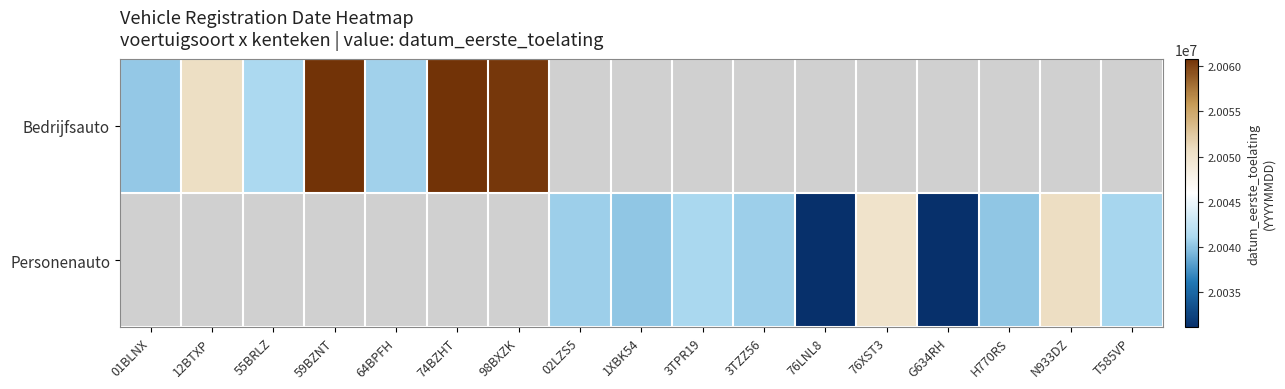

Count the number of data series in this chart.

2